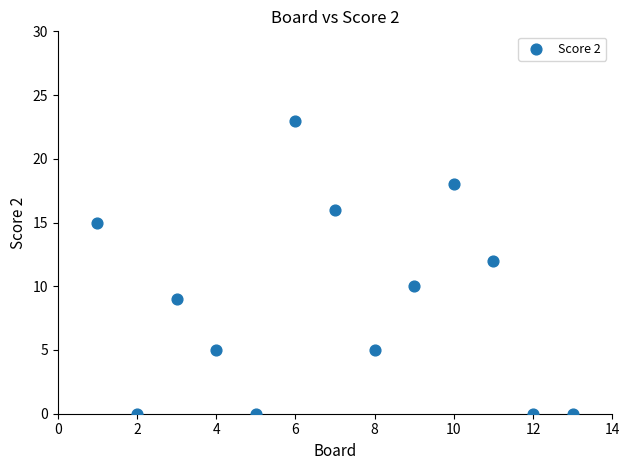

What is the range of X values (max minus min)?

12